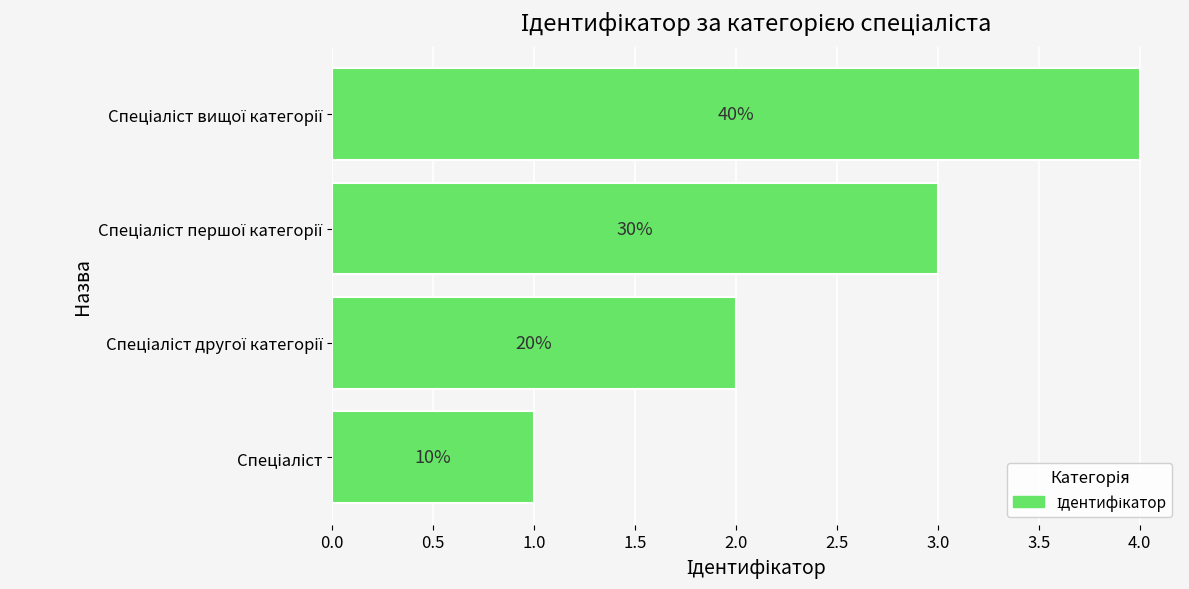

Does the chart contain any negative values?

No